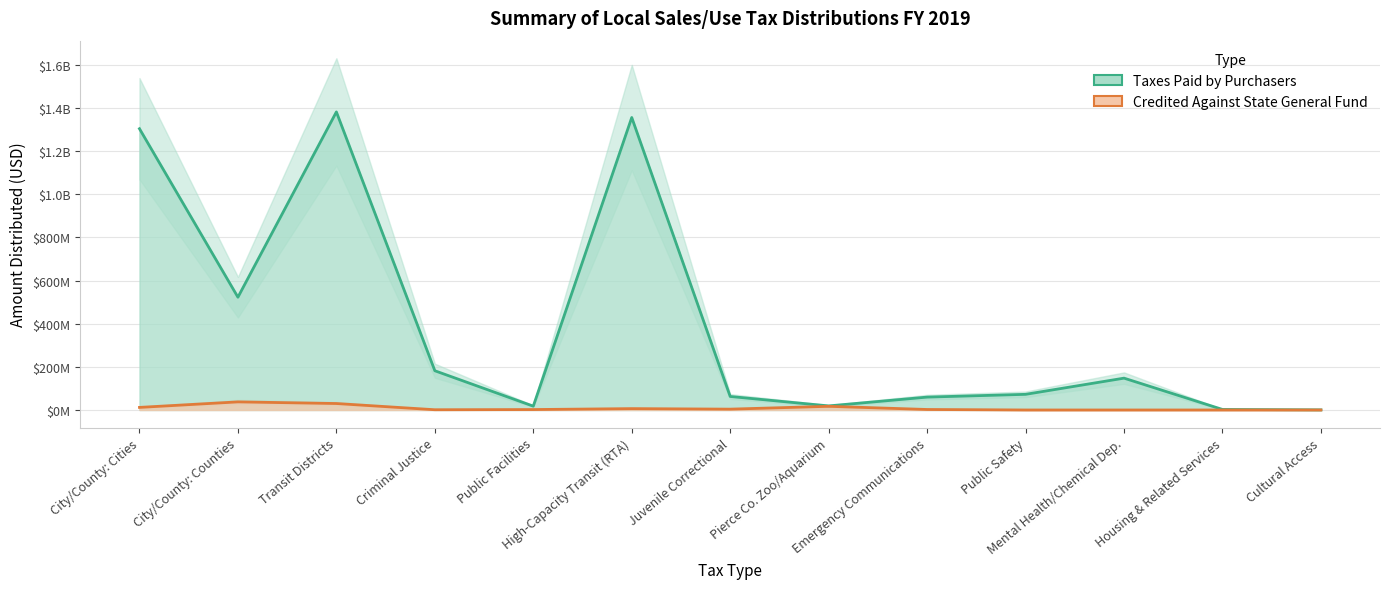

Rank the series at Transit Districts from lowest to highest value.

Credited Against State General Fund, Taxes Paid by Purchasers